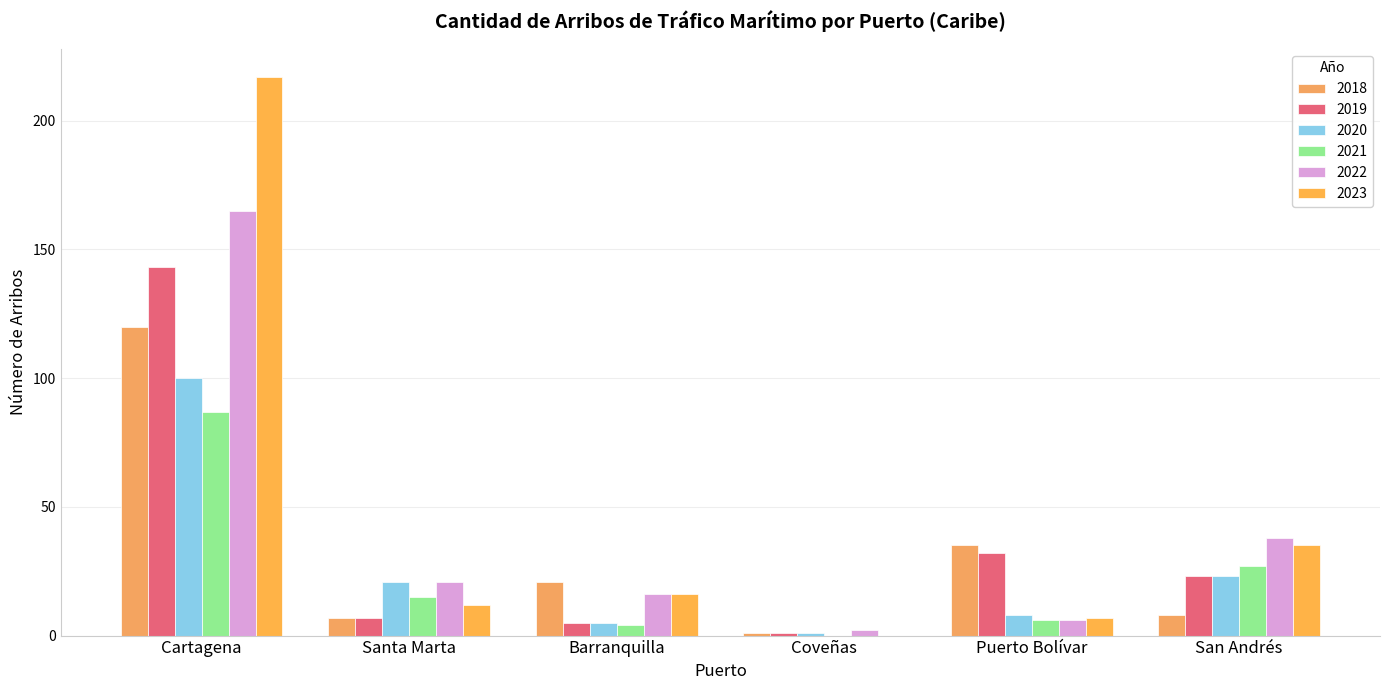

What is the label of the 4th bar from the right?

Barranquilla